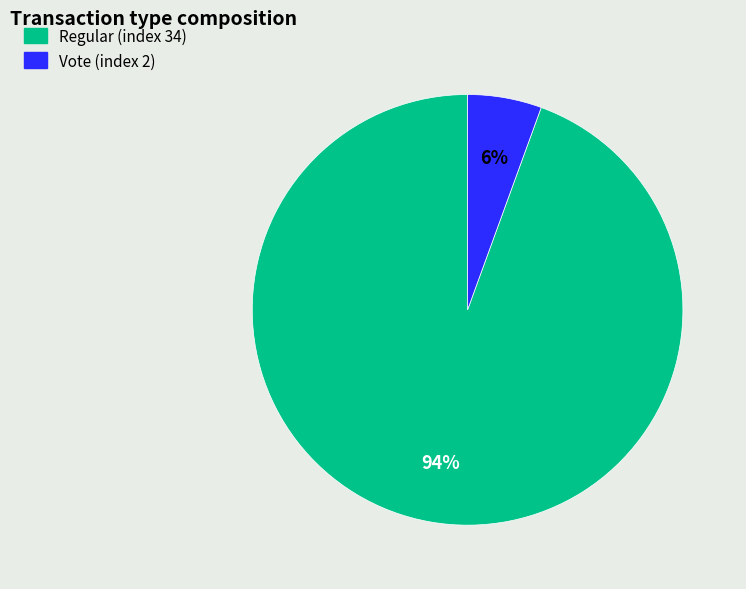

Is it true that Vote (index 2) is 1% of the pie?

False